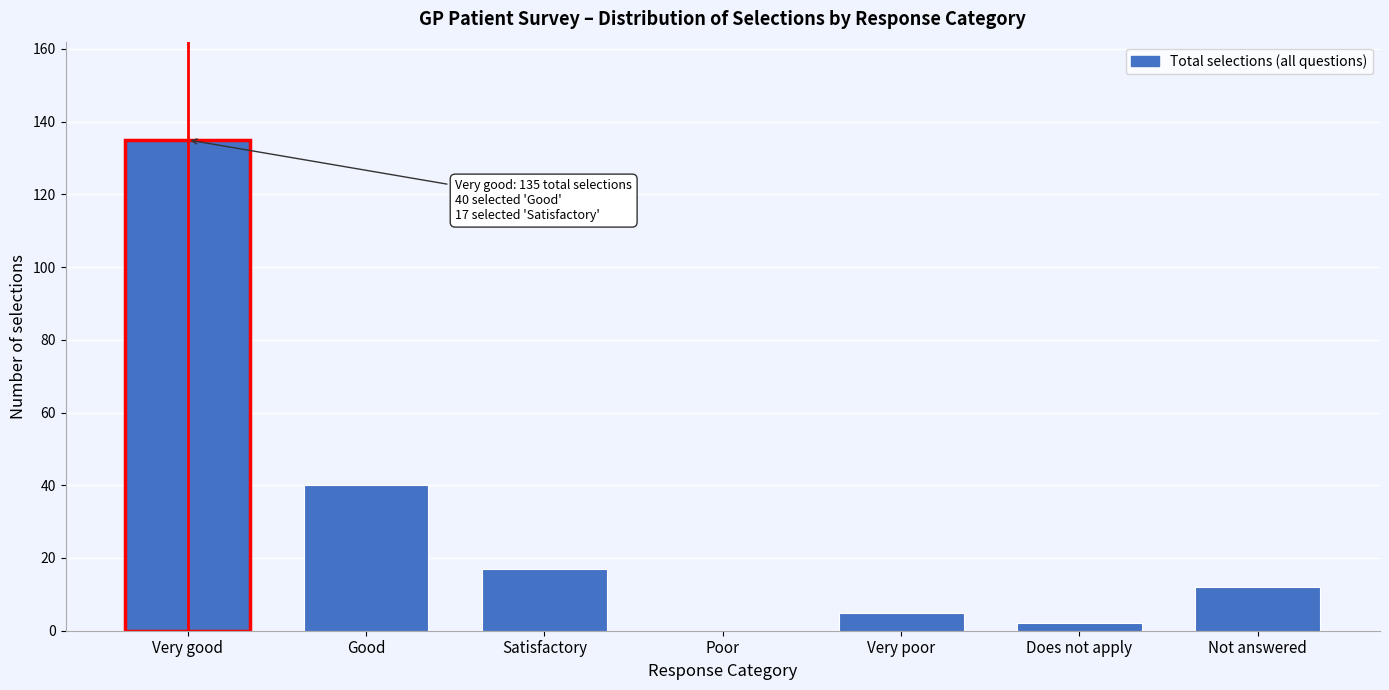

Reading right to left, what are all the values shown in this chart?

Not answered=12	Does not apply=2	Very poor=5	Poor=0	Satisfactory=17	Good=40	Very good=135